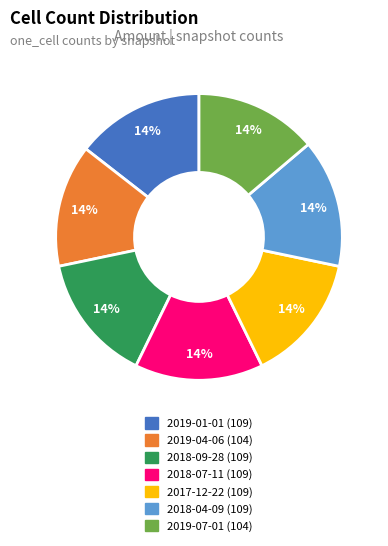

Is it true that 2018-09-28 is 14% of the pie?

True